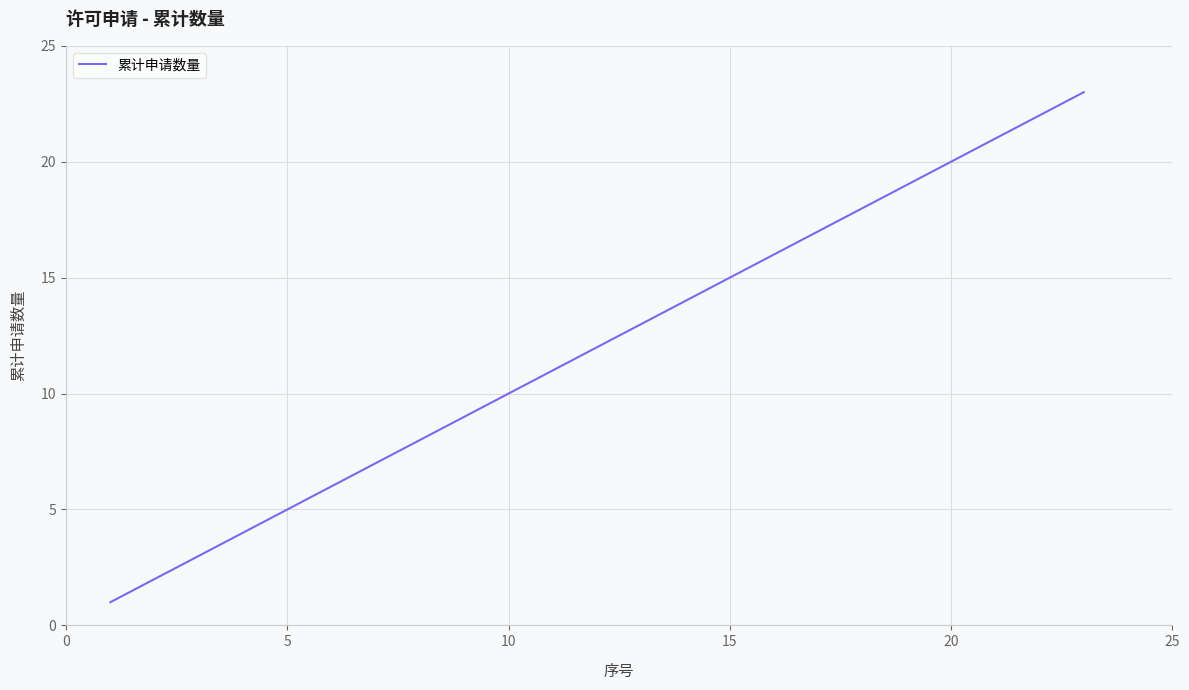

True or false: the data has more than 1 interior local peaks.

False